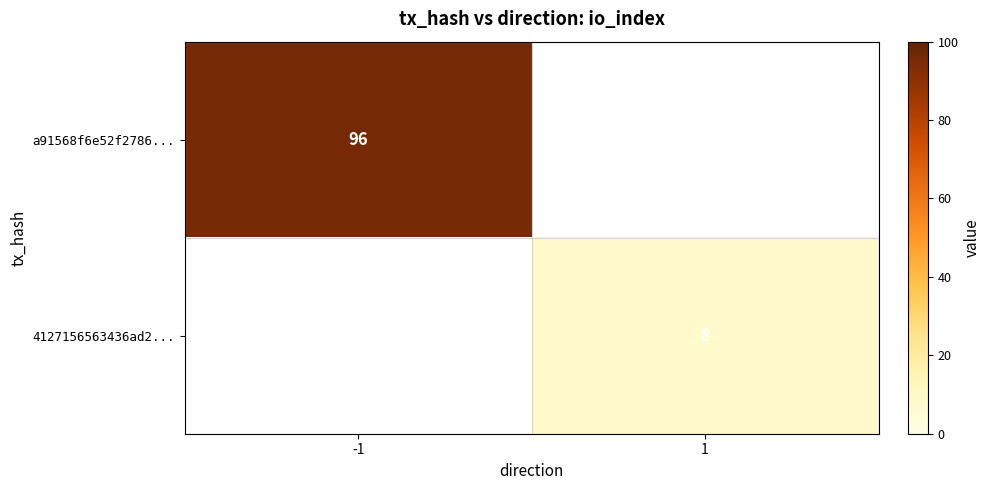

Is it true that a91568f6e52f2786... equals 163.9 at -1?

False